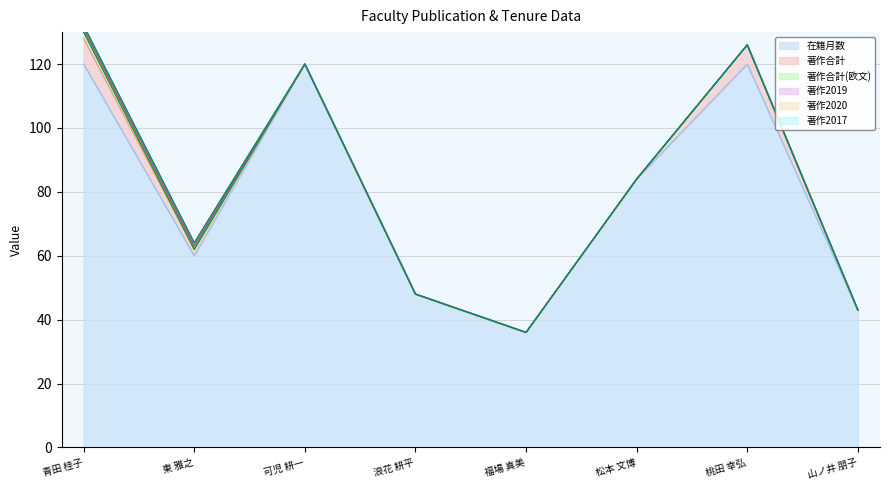

What are all the series names shown in the legend?

在籍月数, 著作合計, 著作合計(欧文), 著作2019, 著作2020, 著作2017